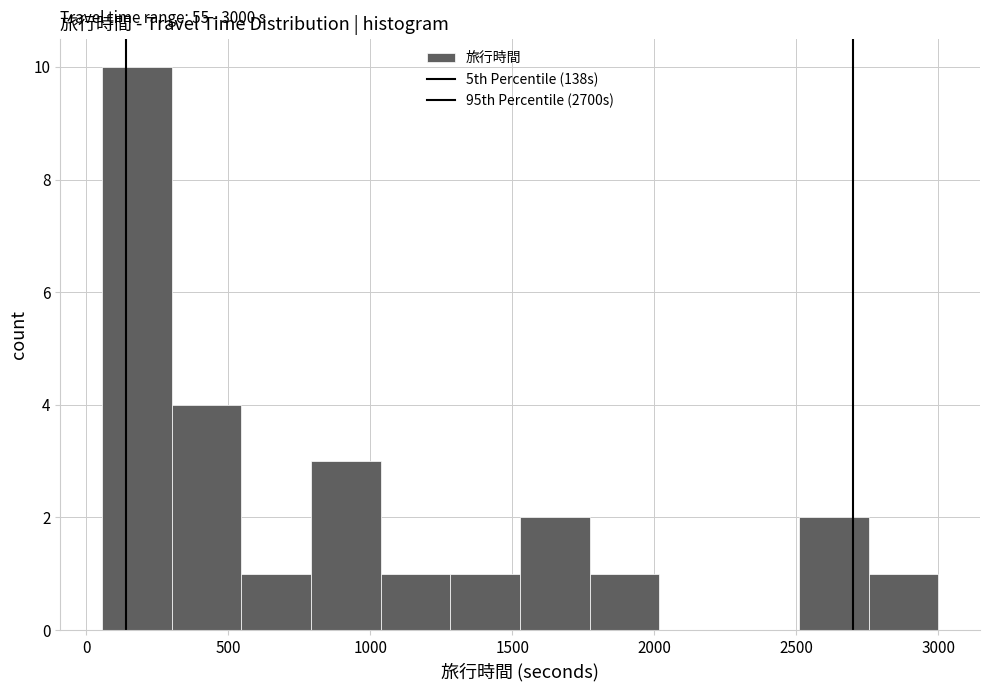

Which range on the x-axis has the tallest bar?

50 to 300